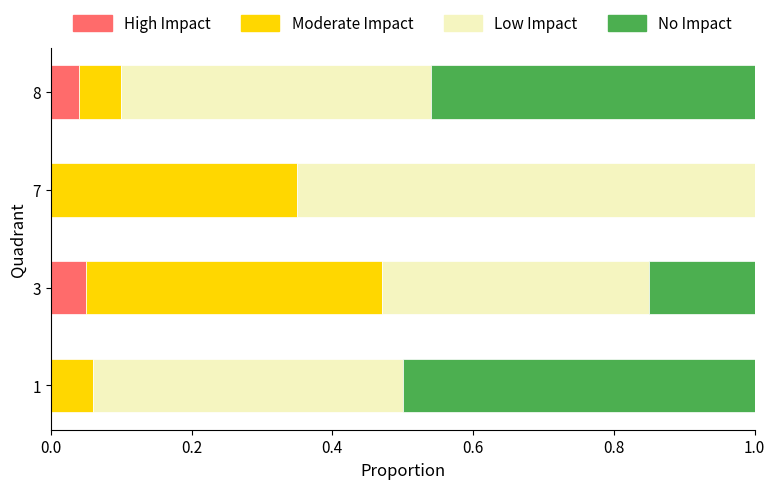

The value of High Impact at 8 is 0.0. True or false?

True